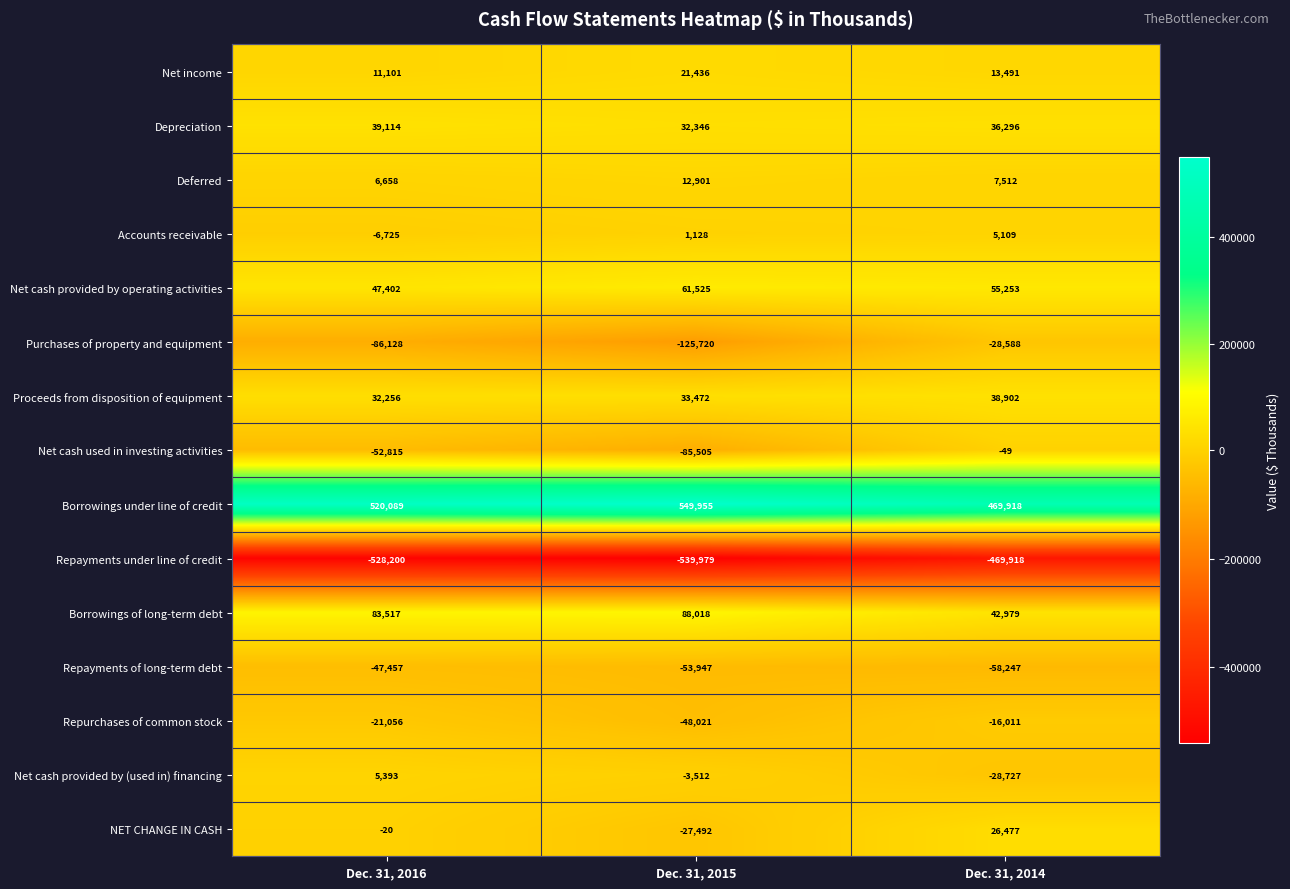

At how many categories does at least one series exceed 210769?

3